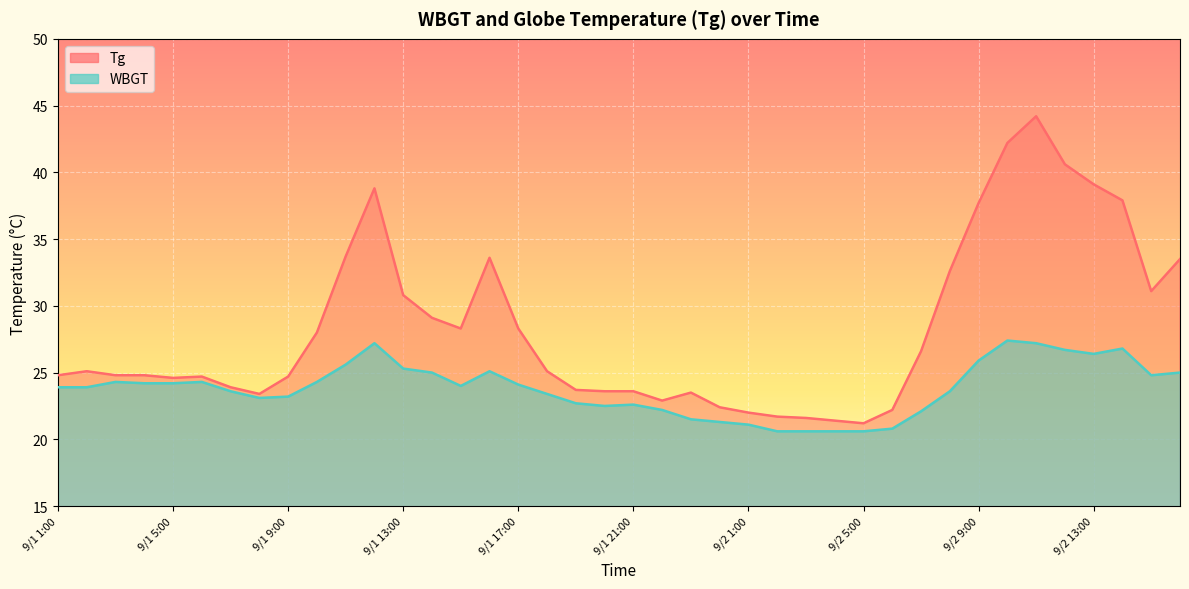

At which category does WBGT reach its first local peak?

9/1 3:00